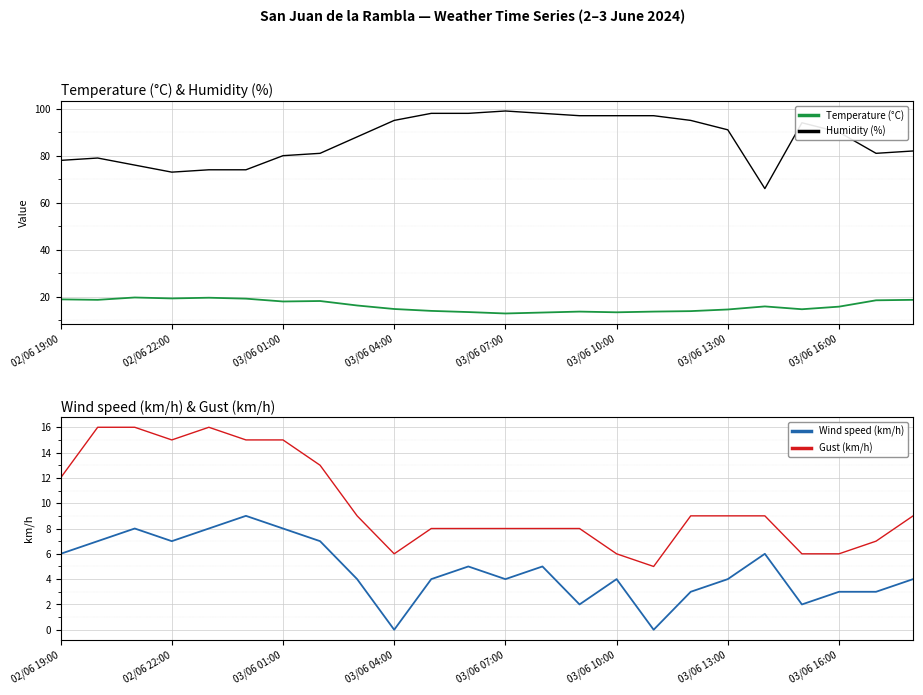

The value of Gust (km/h) at 16 is 5.0. True or false?

True